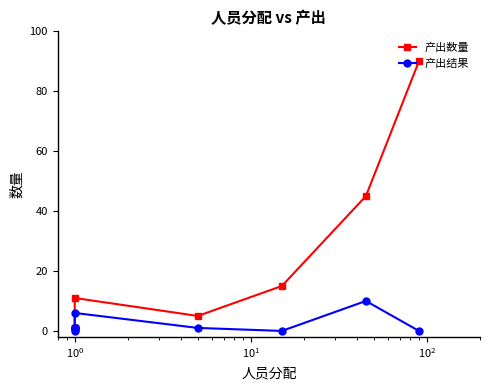

What is the difference between the maximum and minimum values in the 产出数量 series?

89